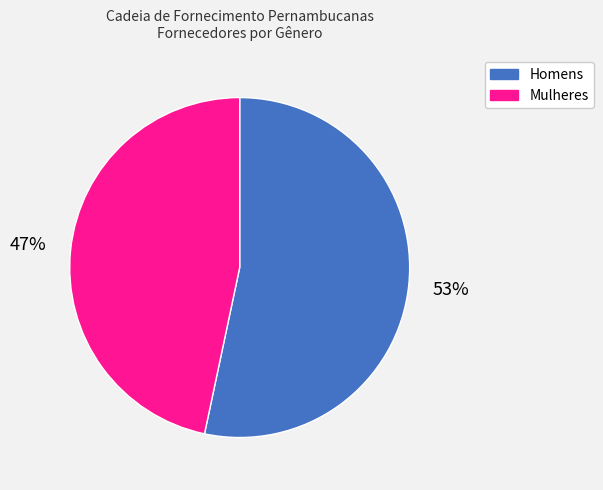

Combined, do Homens and Mulheres account for over 50%?

Yes